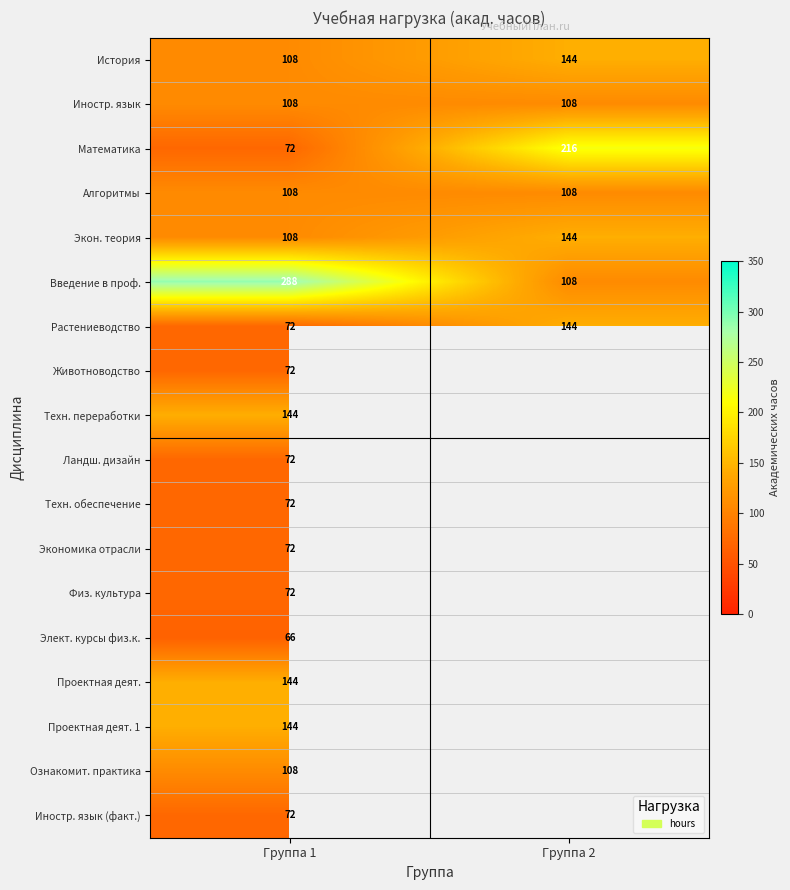

Is the value of Математика at Группа 2 greater than the value of История at Группа 2?

Yes